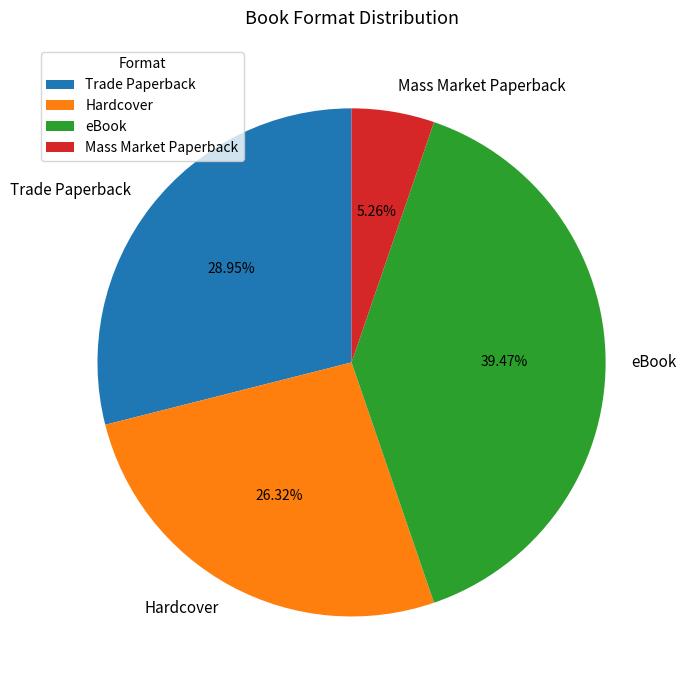

Is the sum of Mass Market Paperback and eBook greater than half?

No